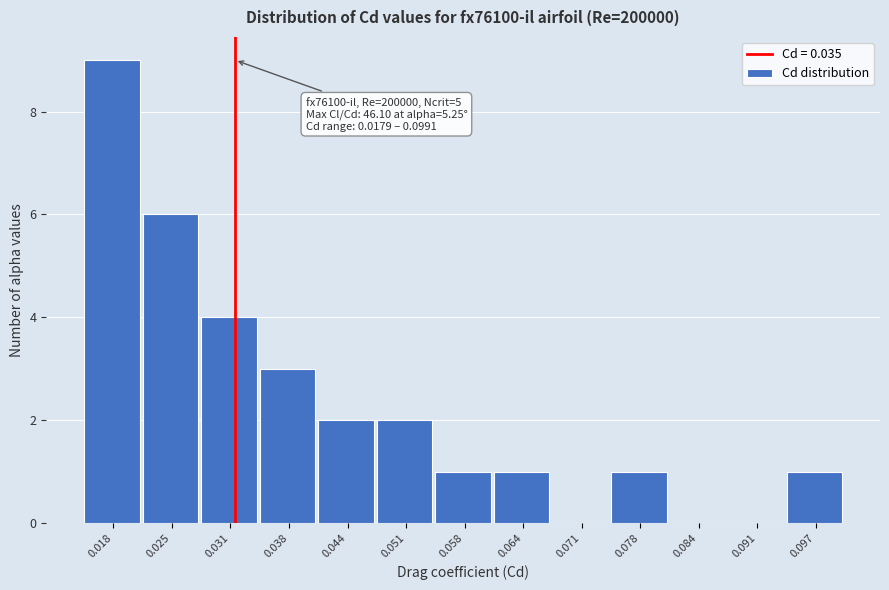

Reading left to right, what are all the values shown in this chart?

0.018=9	0.025=6	0.031=4	0.038=3	0.044=2	0.051=2	0.058=1	0.064=1	0.071=0	0.078=1	0.084=0	0.091=0	0.097=1